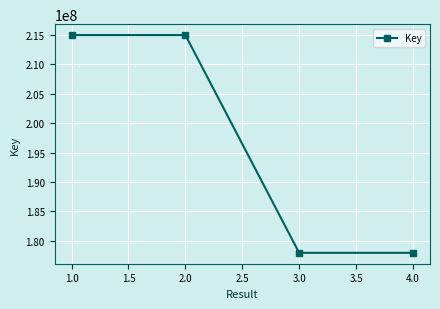

Does the chart display data point markers on the line(s)?

Yes